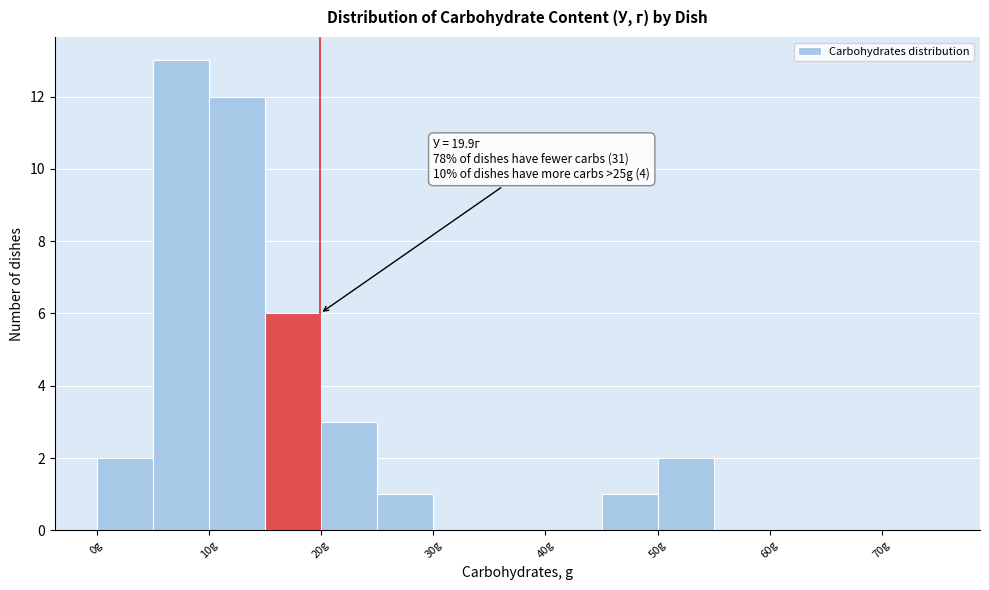

Which range on the x-axis has the tallest bar?

5 to 10